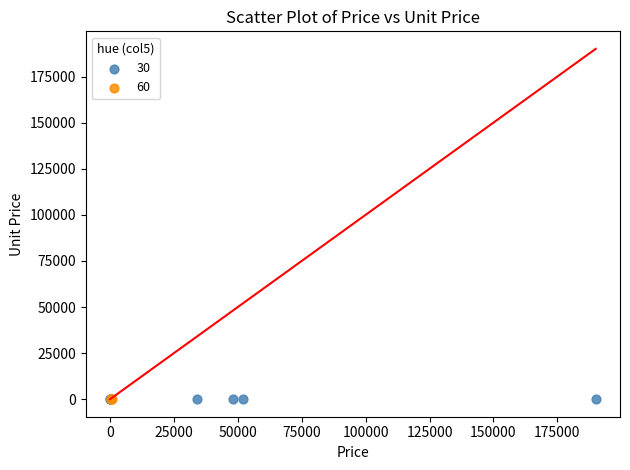

Which series has the widest spread of Y values?

30